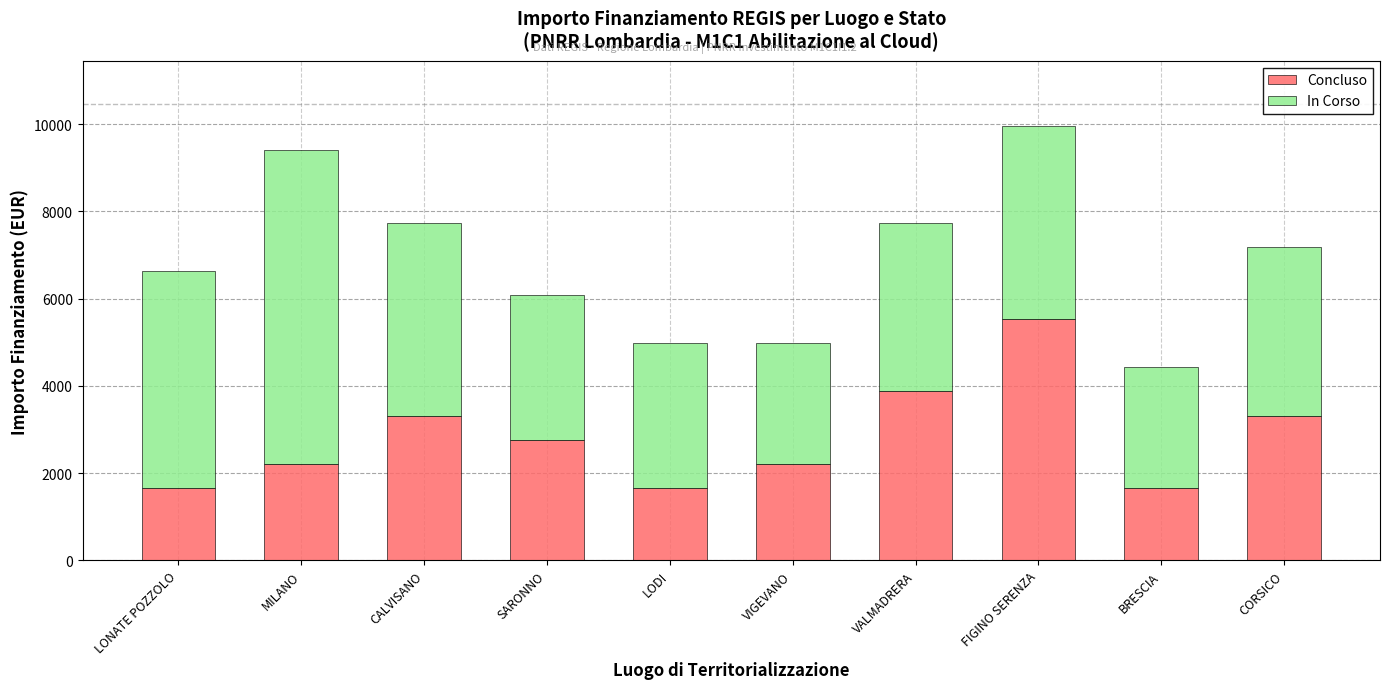

The Concluso series shows 5530 at FIGINO SERENZA. True or false?

True